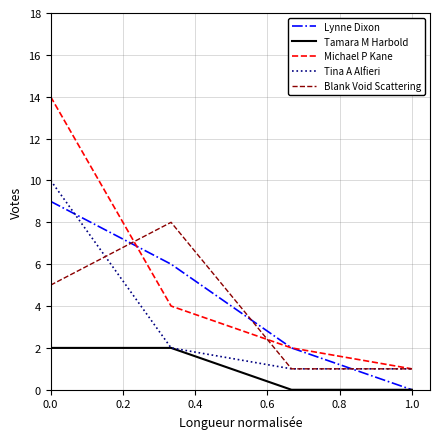

Which series has the largest total across all categories?

Michael P Kane